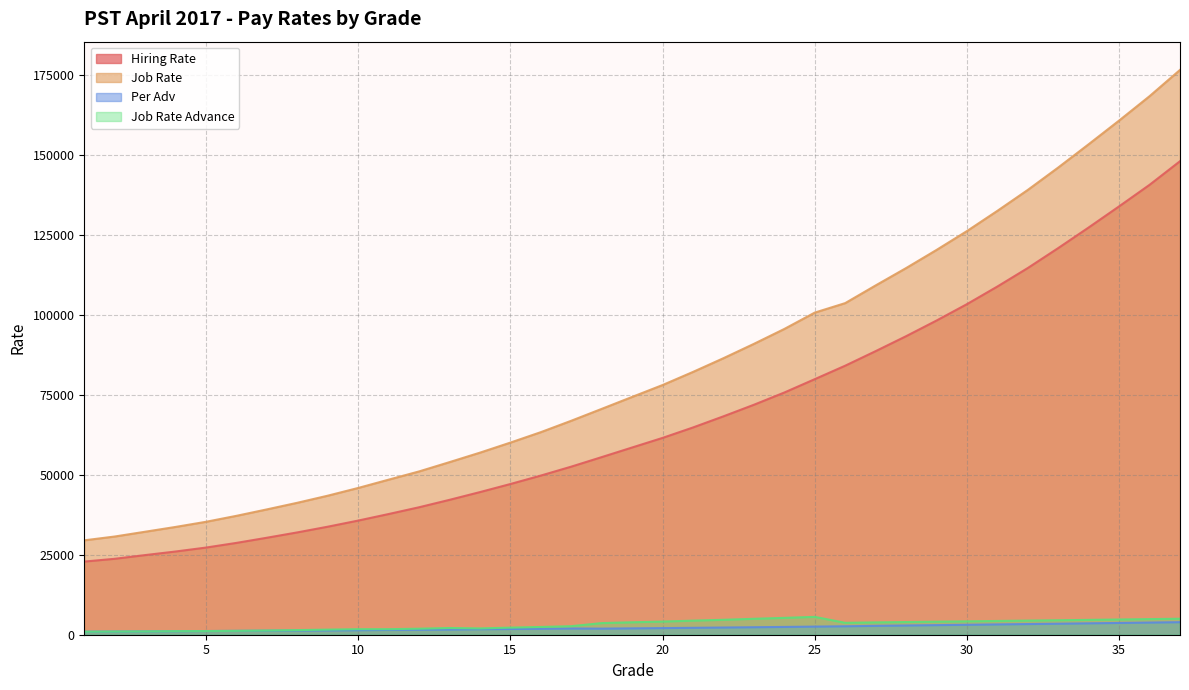

What is the difference between the maximum and minimum values in the Hiring Rate series?

125093